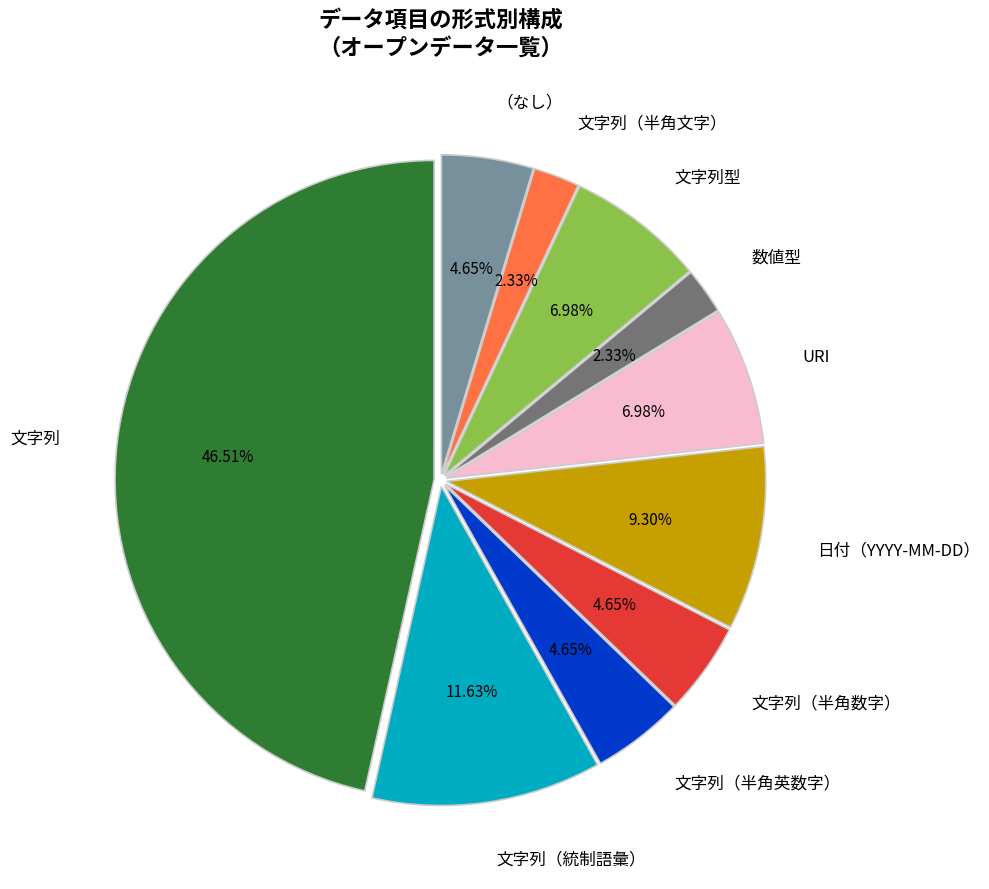

Is it true that 日付（YYYY-MM-DD） is 1% of the pie?

False